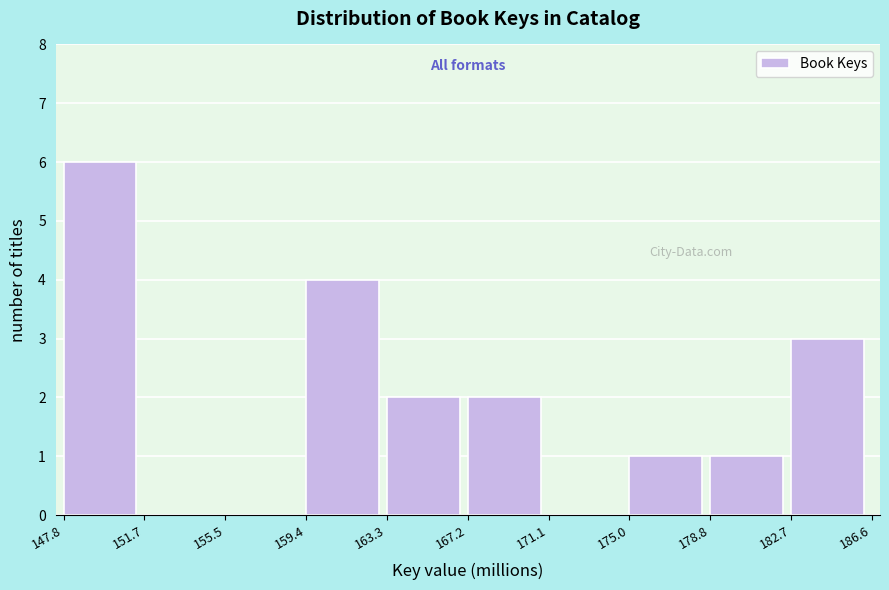

Reading left to right, transcribe all the data shown in this chart.

147.8=6	151.7=0	155.5=0	159.4=4	163.3=2	167.2=2	171.1=0	175.0=1	178.8=1	182.7=3